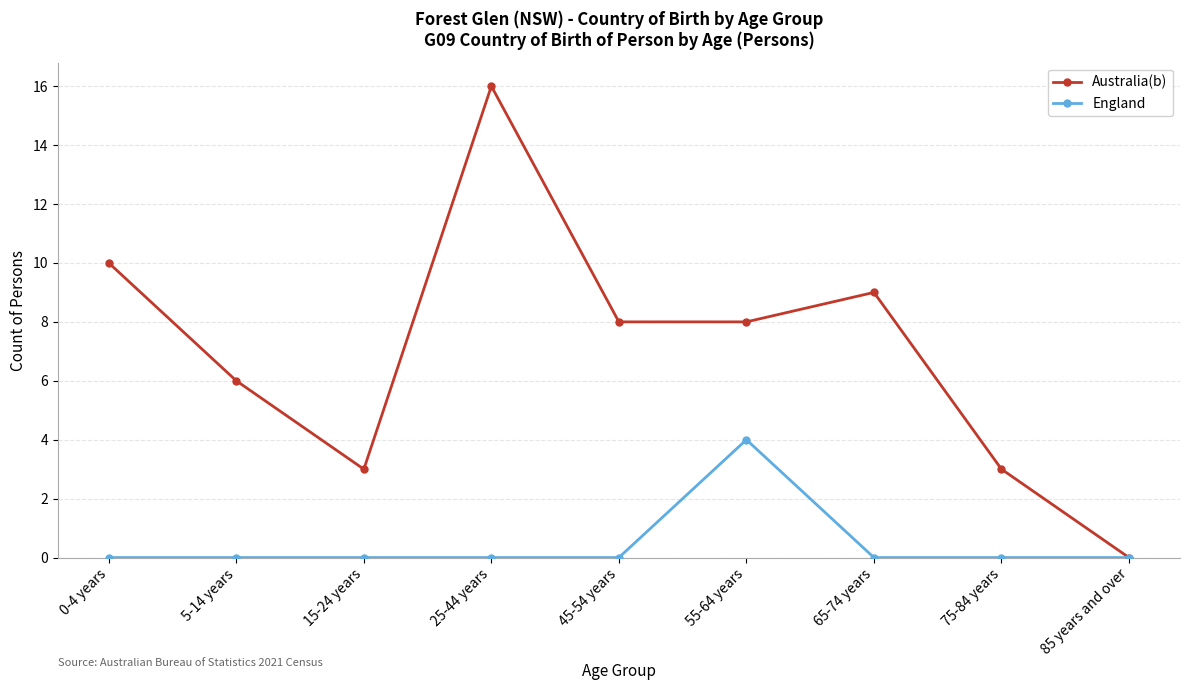

List the series in order of their peak value, highest first.

Australia(b), England